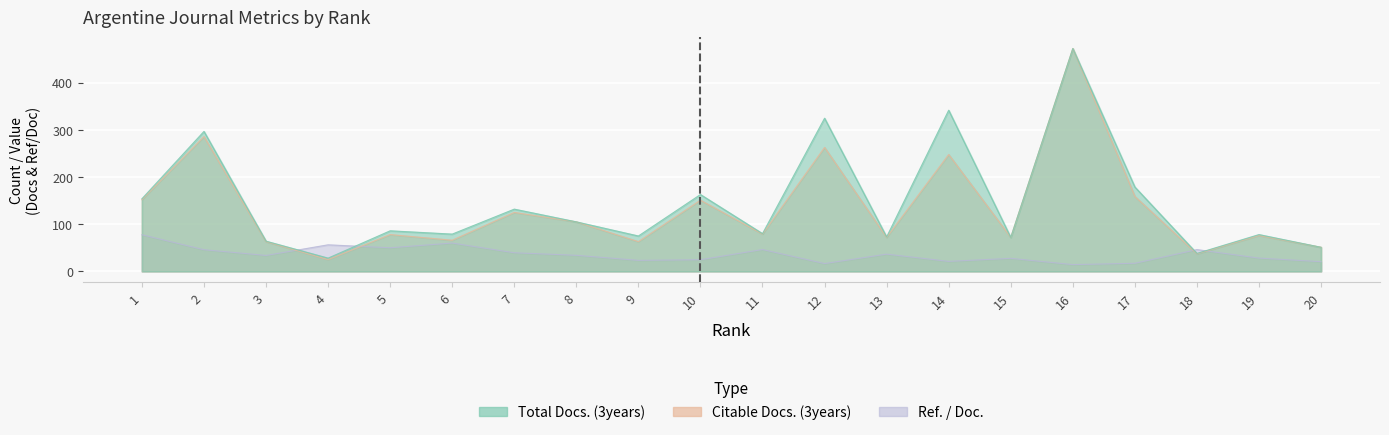

What is the total value across all series at 13?

181.5